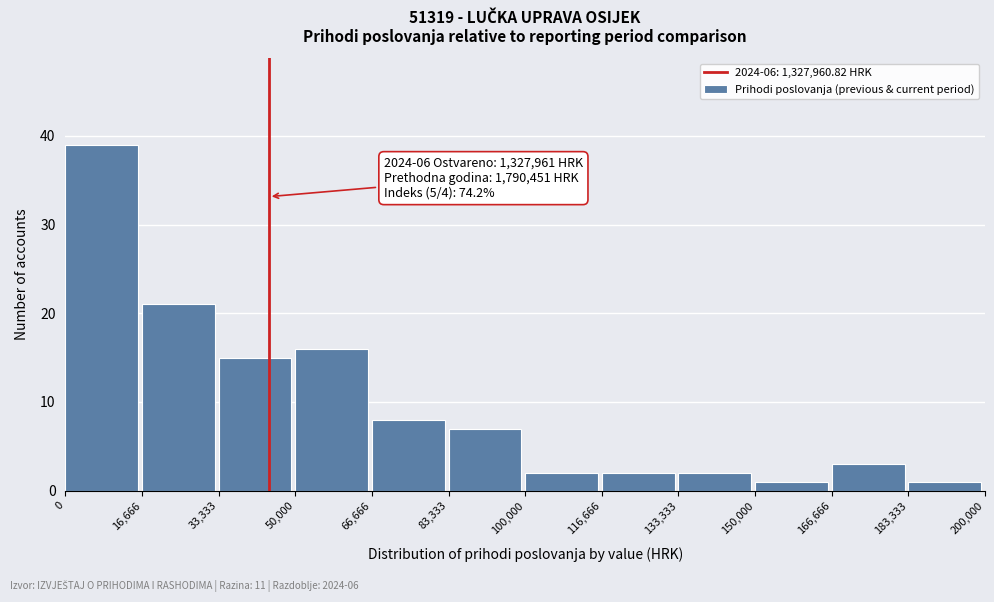

Which range on the x-axis has the tallest bar?

0 to 16,666